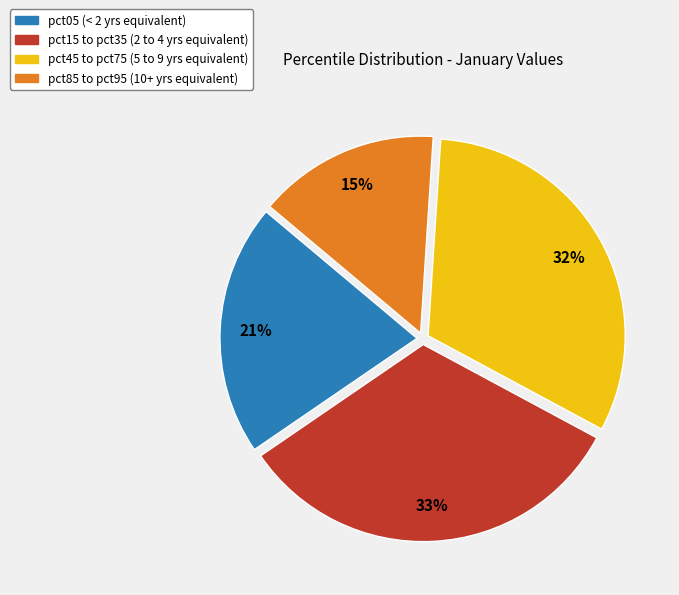

Is there a majority slice in this chart?

No